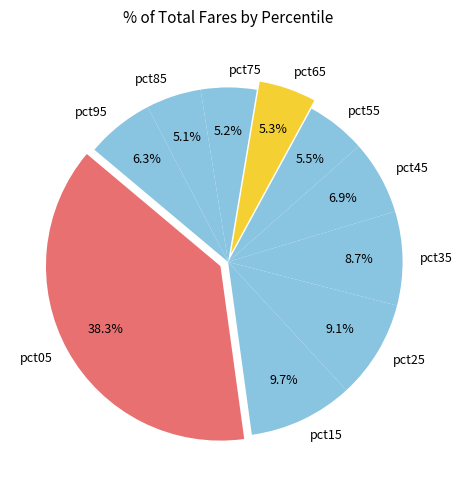

Do pct45 and pct75 together represent more than half of the pie?

No